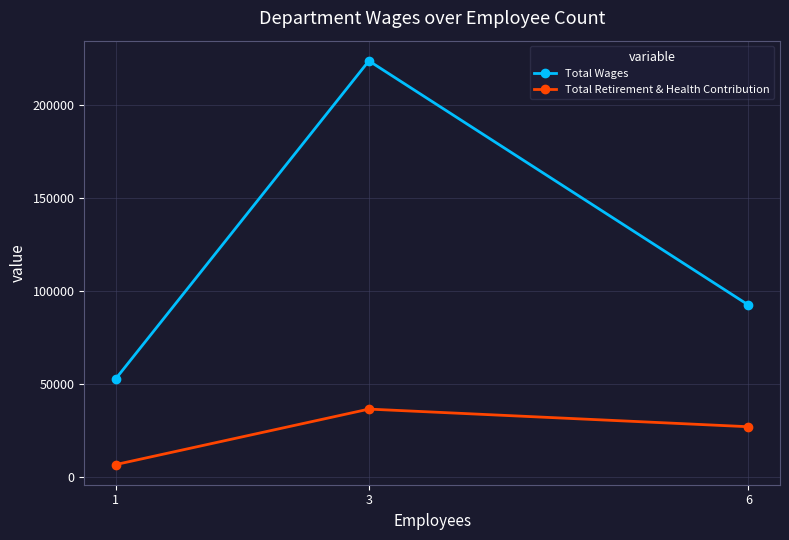

At how many categories does at least one series exceed 160722?

1